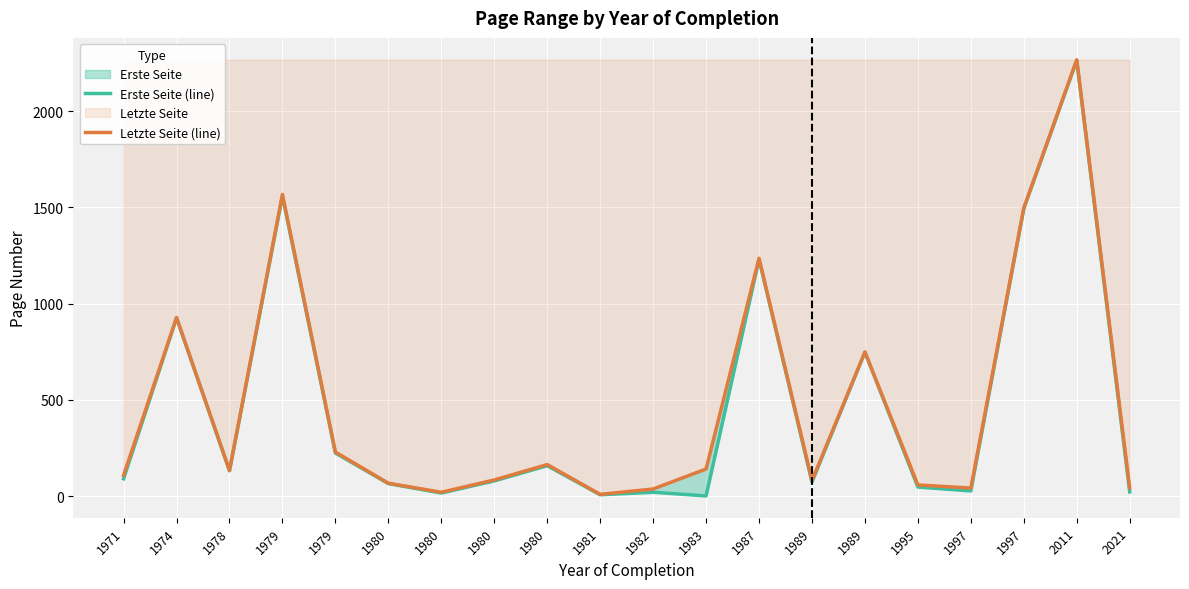

What is the value of the Letzte Seite (line) point at the 10th from the left?

9